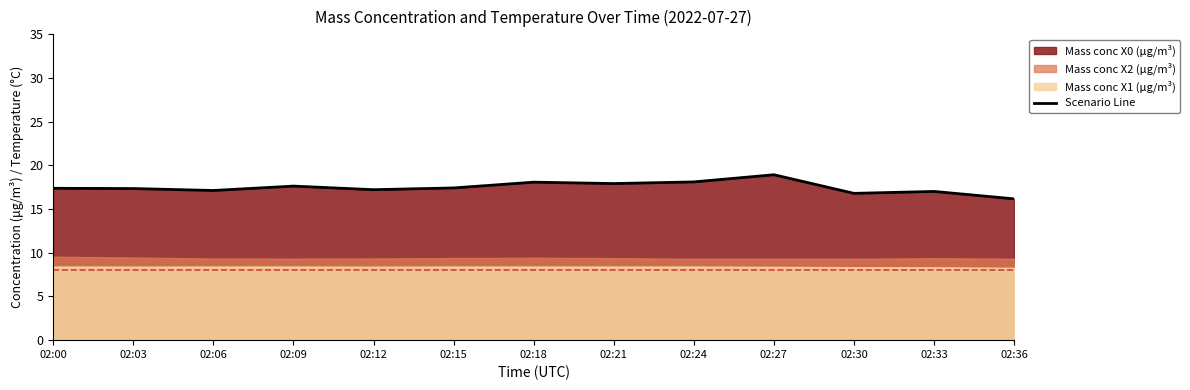

Reading left to right, what are all the values shown in this chart?

17.4	17.4	17.1	17.6	17.2	17.4	18.1	17.9	18.1	18.9	16.8	17.0	16.2